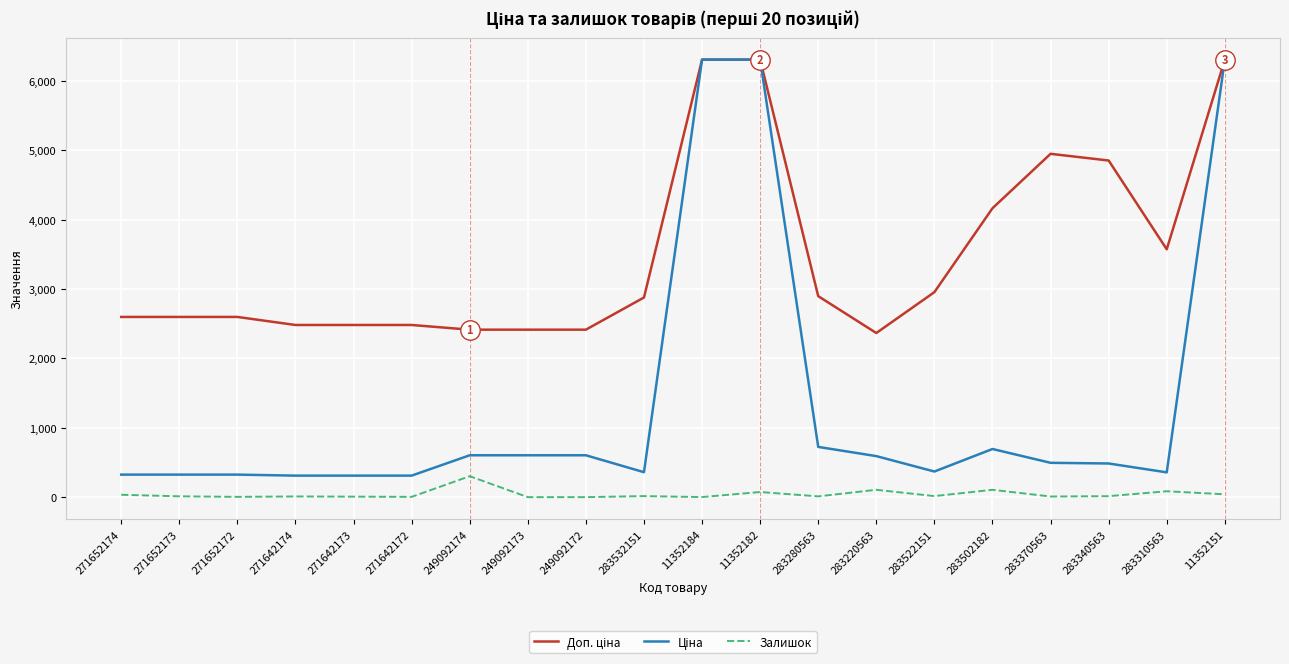

At which category is the sum across all series the highest?

11352182